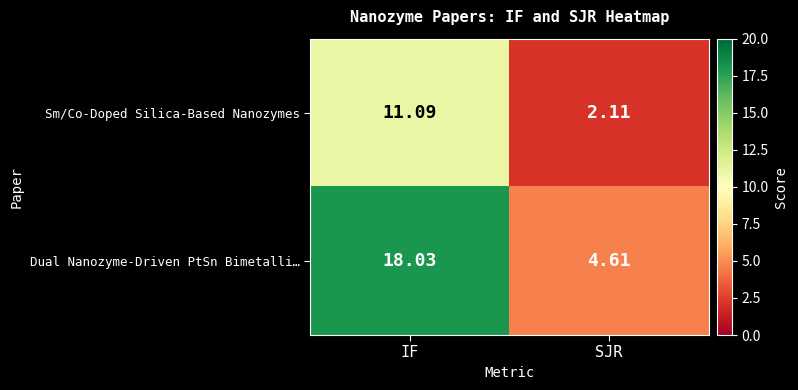

Rank the series at SJR from lowest to highest value.

Sm/Co-Doped Silica-Based Nanozymes, Dual Nanozyme-Driven PtSn Bimetalli…